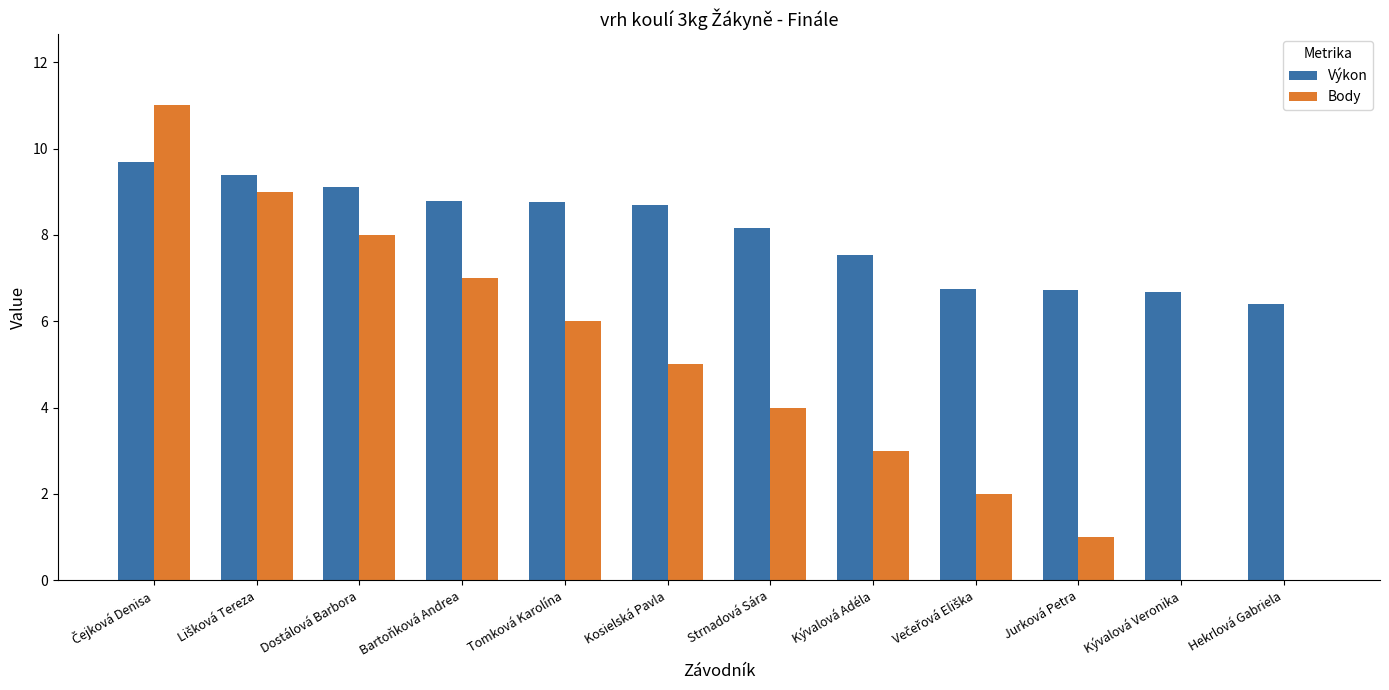

Which series has the largest range (max minus min)?

Body